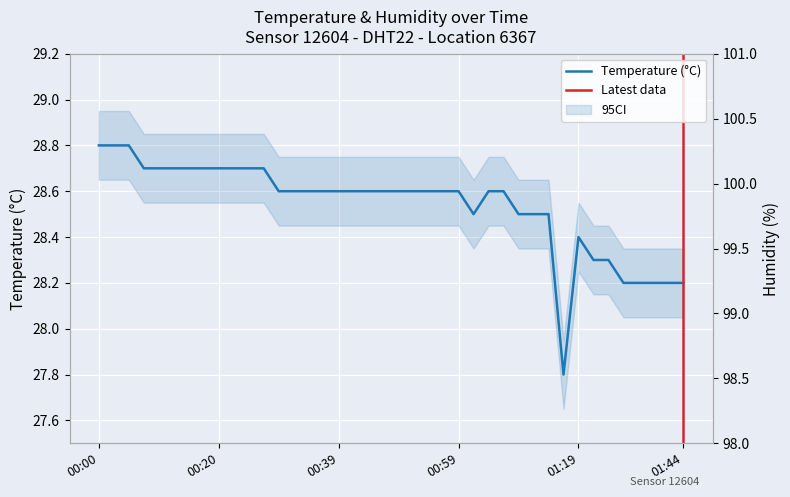

Count the values in the range 28 to 29.

39